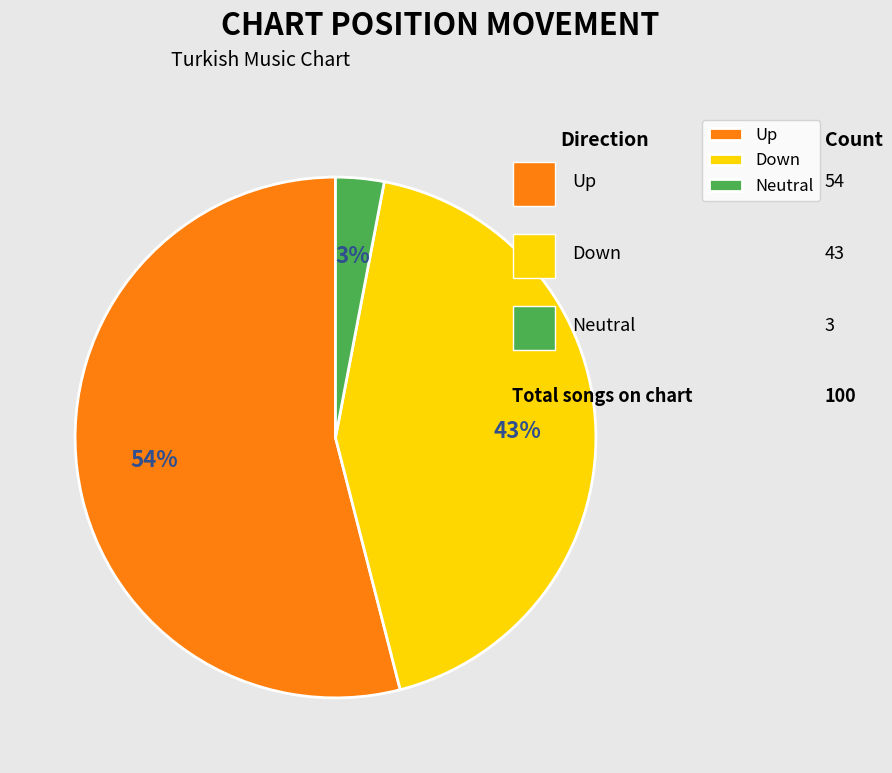

Which has a higher value, Up or Neutral?

Up